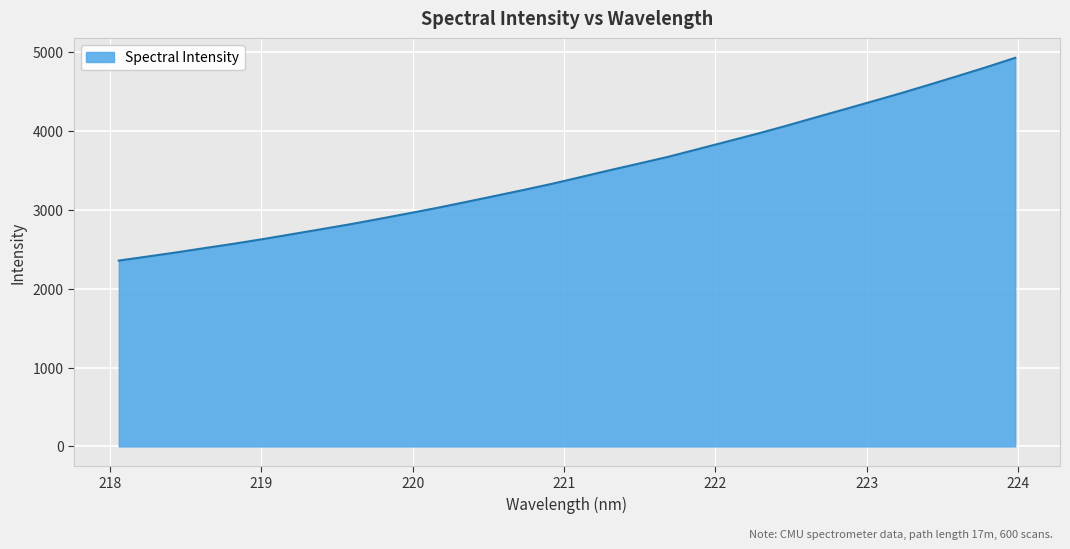

Reading left to right, what are all the values shown in this chart?

2357.6	2409.4	2462.0	2518.0	2572.8	2631.4	2693.7	2755.9	2819.1	2886.7	2955.8	3026.5	3101.5	3177.5	3254.8	3334.2	3420.3	3506.7	3590.4	3675.3	3770.2	3865.2	3960.8	4060.3	4164.7	4268.0	4372.0	4476.7	4586.4	4698.1	4811.8	4930.5